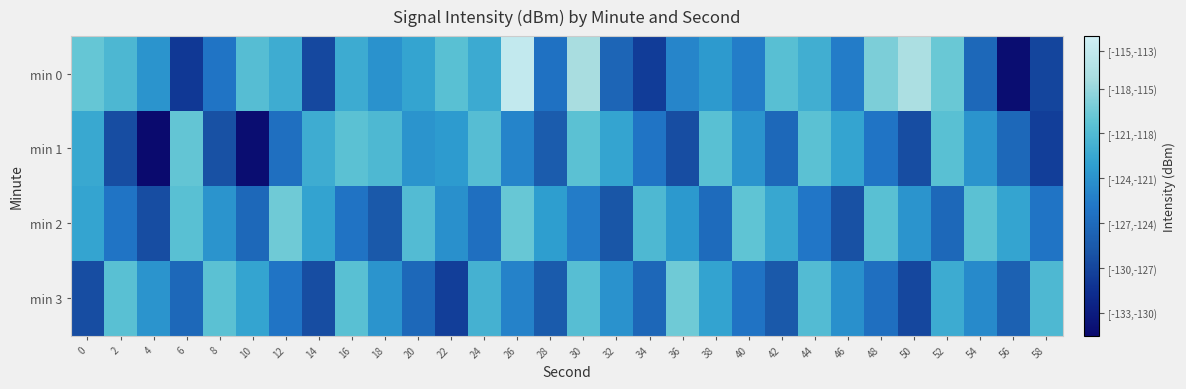

Reading left to right, extract all data points from this chart.

min 0: 0=-118.4	2=-119.8	4=-122.4	6=-129.3	8=-124.6	10=-119.2	12=-120.6	14=-128.3	16=-120.7	18=-122.5	20=-121.2	22=-119.0	24=-120.8	26=-114.0	28=-124.8	30=-115.8	32=-125.9	34=-129.1	36=-123.4	38=-121.9	40=-123.9	42=-119.1	44=-120.5	46=-124.0	48=-117.5	50=-115.6	52=-118.3	54=-125.7	56=-132.6	58=-128.4
min 1: 0=-120.9	2=-127.9	4=-132.9	6=-118.5	8=-127.6	10=-132.6	12=-125.0	14=-120.6	16=-118.9	18=-119.7	20=-122.3	22=-121.9	24=-119.2	26=-123.5	28=-126.8	30=-118.9	32=-121.2	34=-124.6	36=-127.9	38=-119.0	40=-122.3	42=-125.7	44=-118.9	46=-121.2	48=-124.6	50=-127.9	52=-119.0	54=-122.3	56=-125.7	58=-128.9
min 2: 0=-121.2	2=-124.6	4=-127.9	6=-119.0	8=-122.3	10=-125.7	12=-118.0	14=-121.3	16=-124.7	18=-127.0	20=-119.3	22=-122.7	24=-125.0	26=-118.3	28=-121.7	30=-124.0	32=-127.3	34=-119.7	36=-122.0	38=-125.3	40=-118.7	42=-121.0	44=-124.3	46=-127.7	48=-119.0	50=-122.3	52=-125.7	54=-118.9	56=-121.2	58=-124.6
min 3: 0=-127.9	2=-119.0	4=-122.3	6=-125.7	8=-118.9	10=-121.2	12=-124.6	14=-127.9	16=-119.0	18=-122.3	20=-125.7	22=-128.9	24=-120.2	26=-123.6	28=-126.9	30=-119.1	32=-122.5	34=-125.8	36=-118.0	38=-121.3	40=-124.7	42=-127.0	44=-119.3	46=-122.7	48=-125.0	50=-128.3	52=-120.7	54=-123.0	56=-126.3	58=-119.7